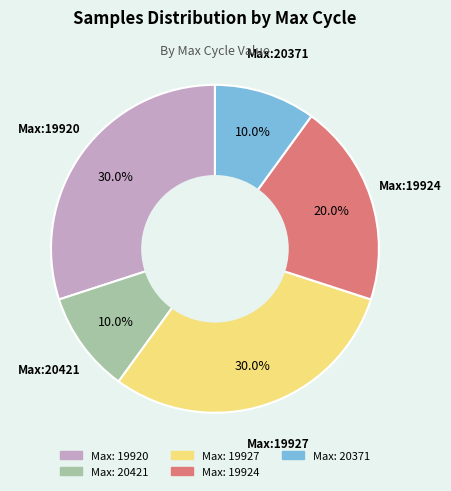

Is there a majority slice in this chart?

No